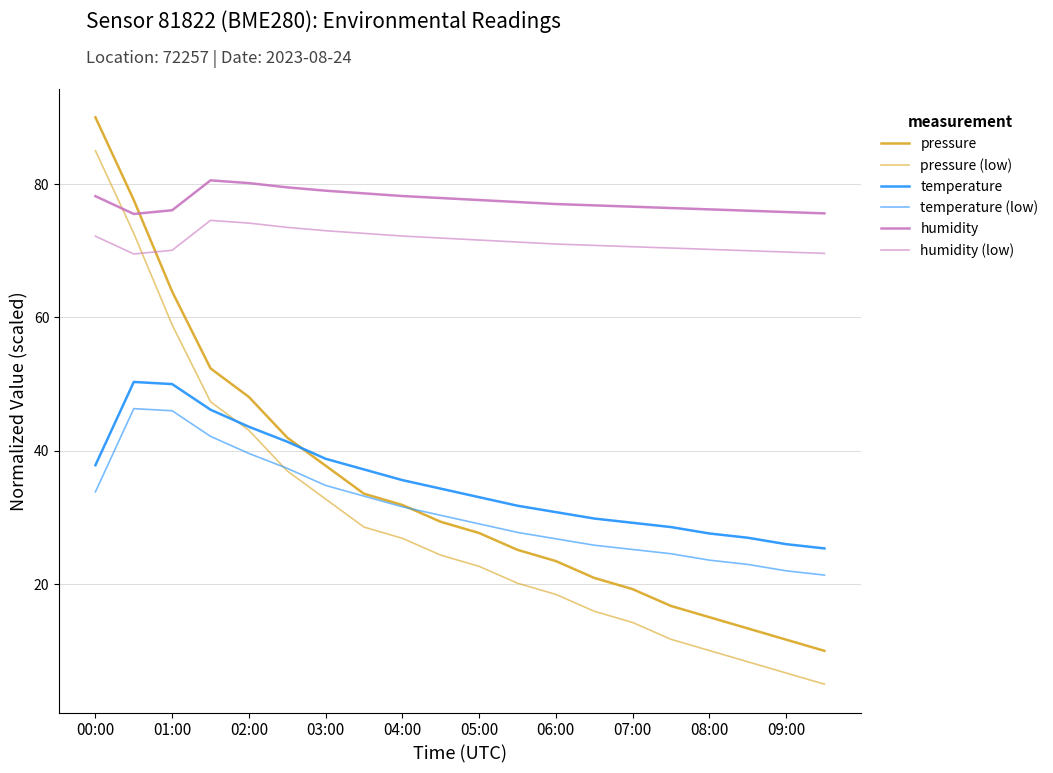

What is the difference between the second highest and minimum values in the humidity (low) series?

4.6